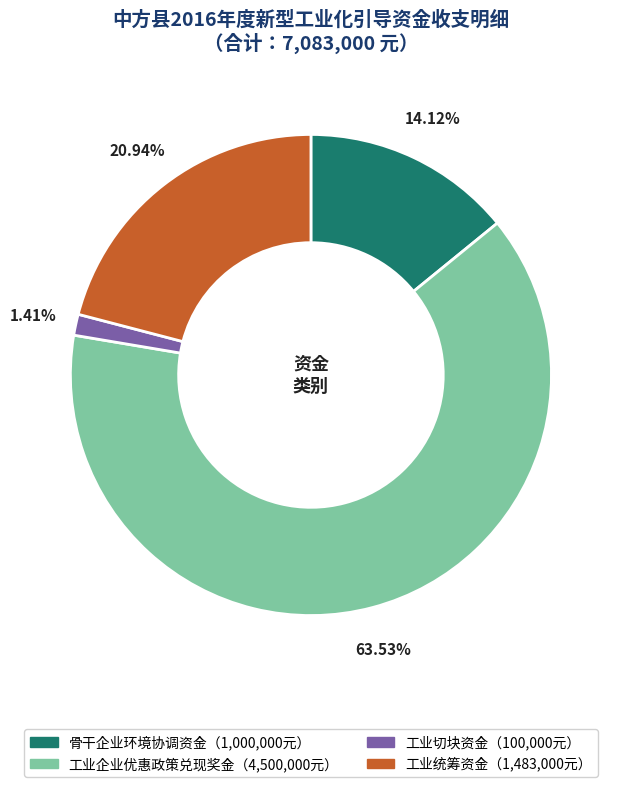

Does any single category account for the majority?

Yes